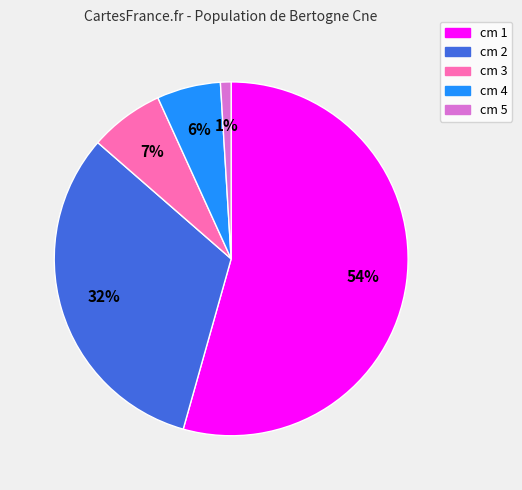

Which has a higher value, cm 3 or cm 4?

cm 3